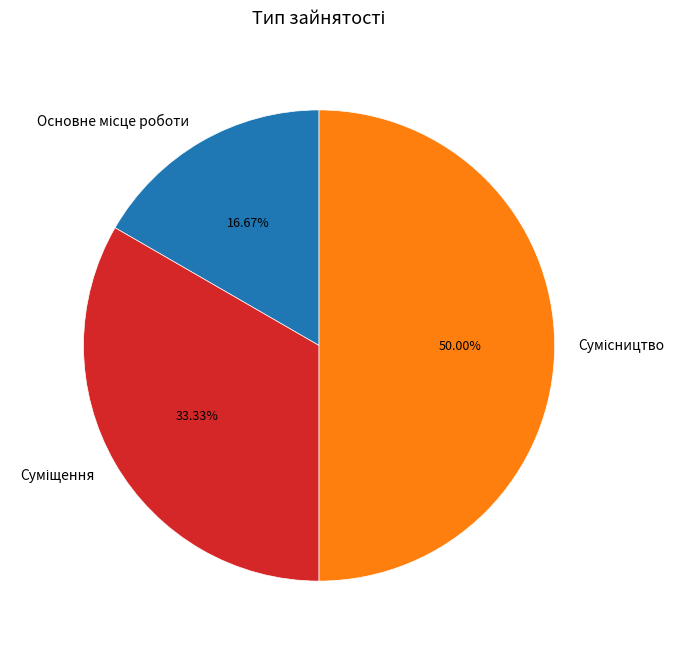

Combined, what portion of the pie is Основне місце роботи and Сумісництво?

66.7%